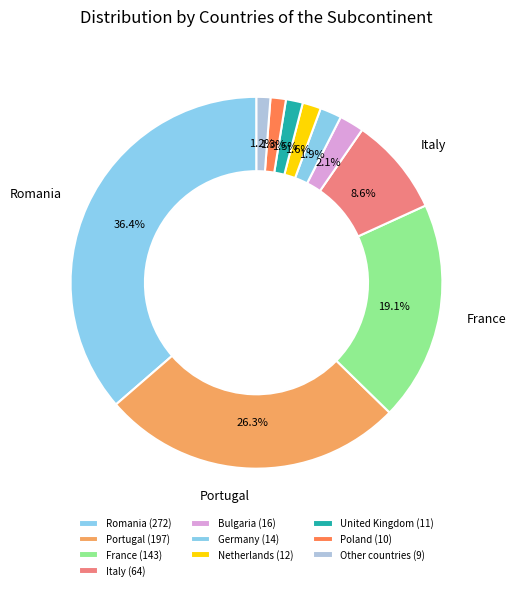

To the nearest percent, what is the combined percentage of Romania and France?

55%